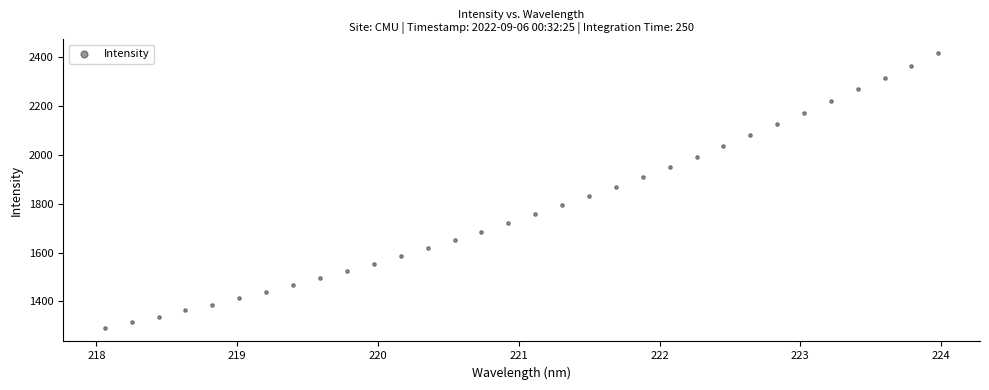

What is the range of X values (max minus min)?

5.9